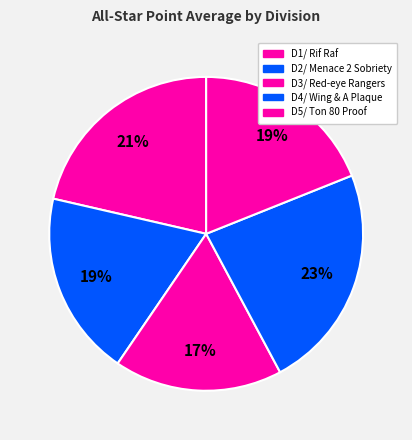

To the nearest percent, what portion does D5/ Ton 80 Proof represent?

19%